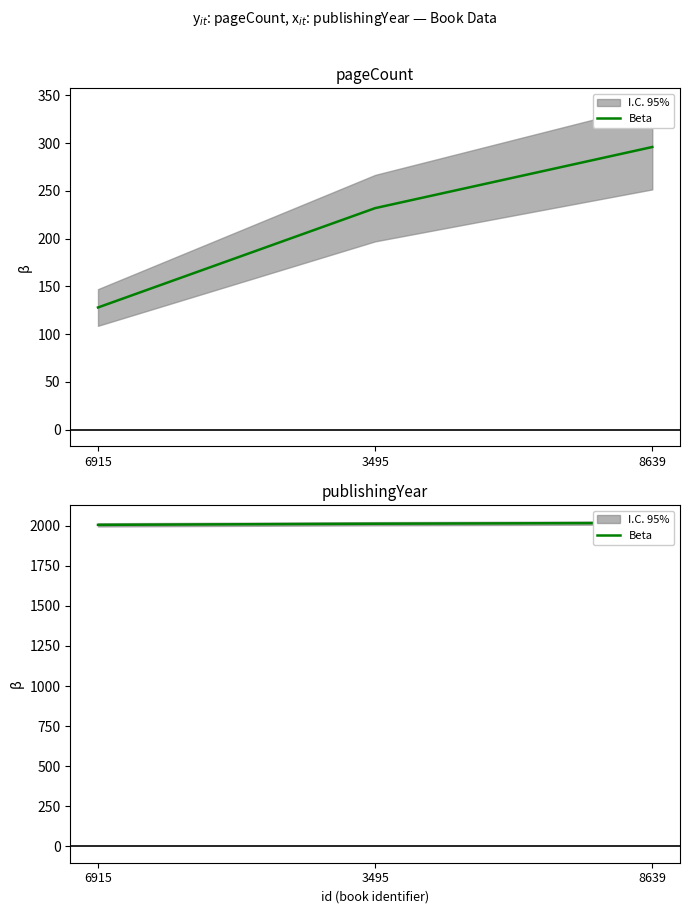

Rank the categories by value from lowest to highest.

6915, 3495, 8639